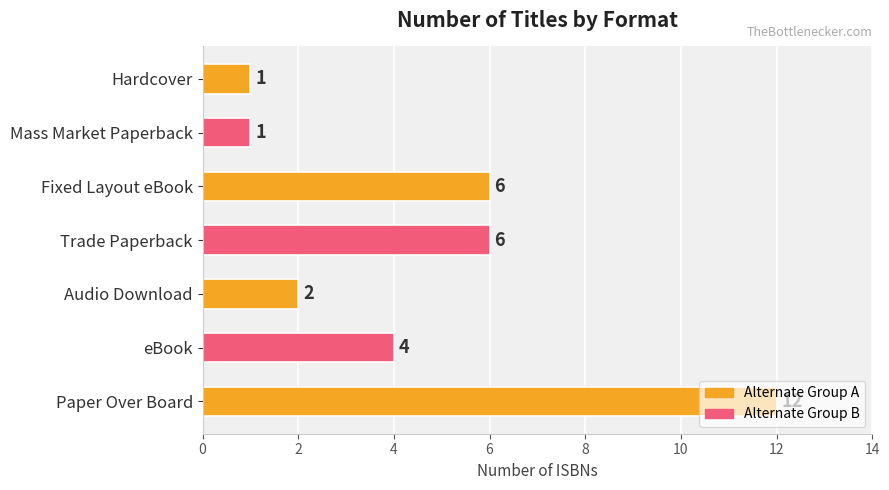

Is it true that the value at Trade Paperback is 9?

False